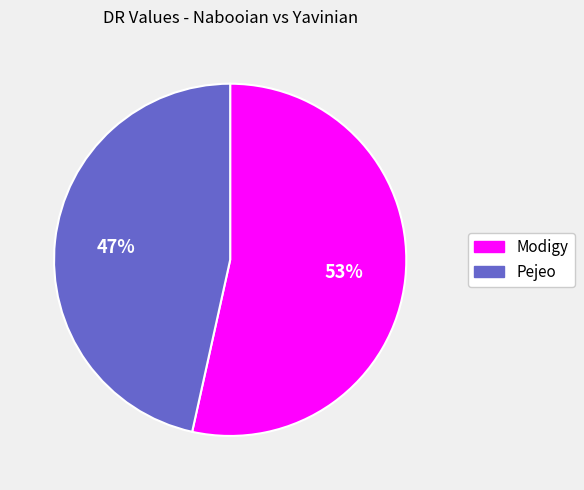

What is the smallest slice in the pie chart?

Pejeo